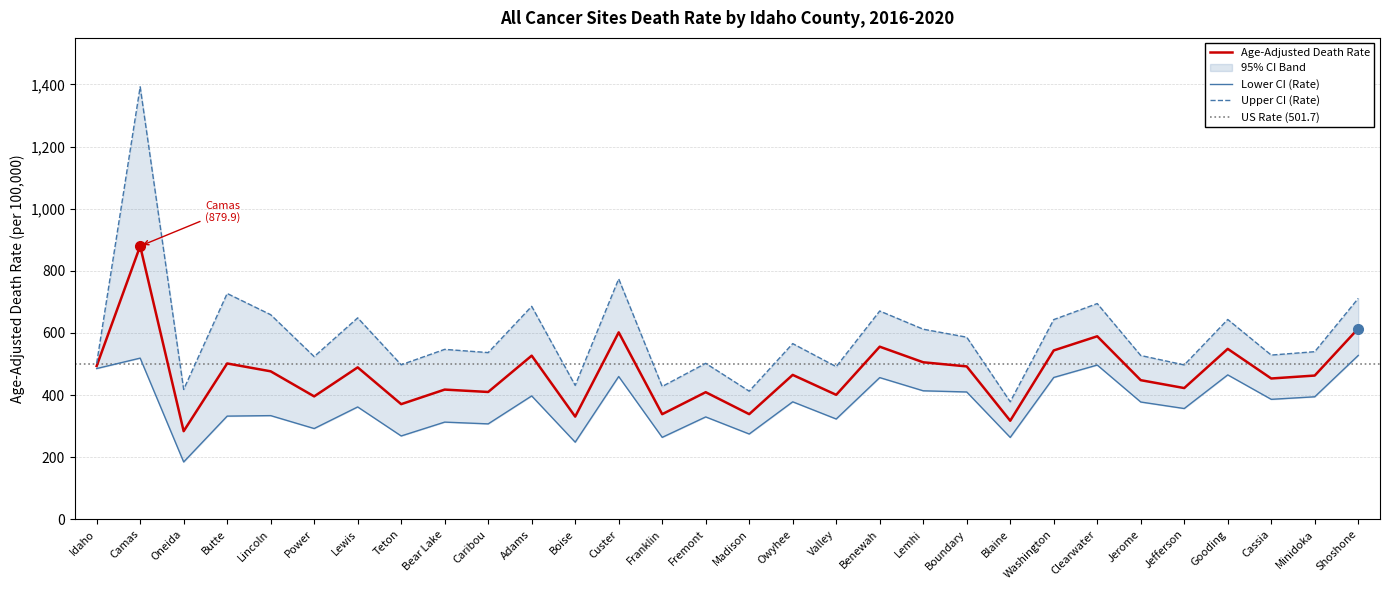

What is the value of the Age-Adjusted Death Rate point at the 5th from the left?

476.6